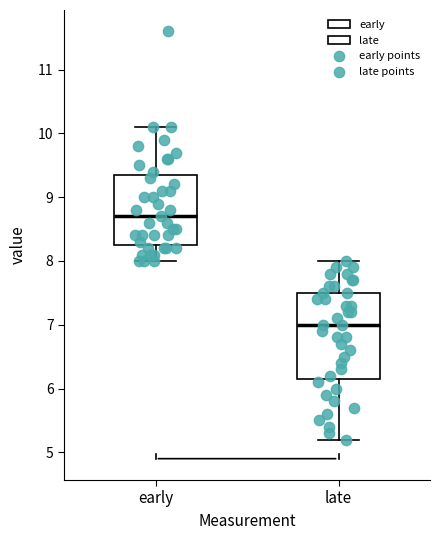

Reading left to right, read every box against the y-axis: the position of its median line, the range the box covers, and the ends of its whiskers. The values are not printed on the chart, so give them approximately, as read against the axis.

early: median 8.7, box 8.3 to 9.4, whiskers 8.0 to 10.1
late: median 7.0, box 6.2 to 7.5, whiskers 5.2 to 8.0